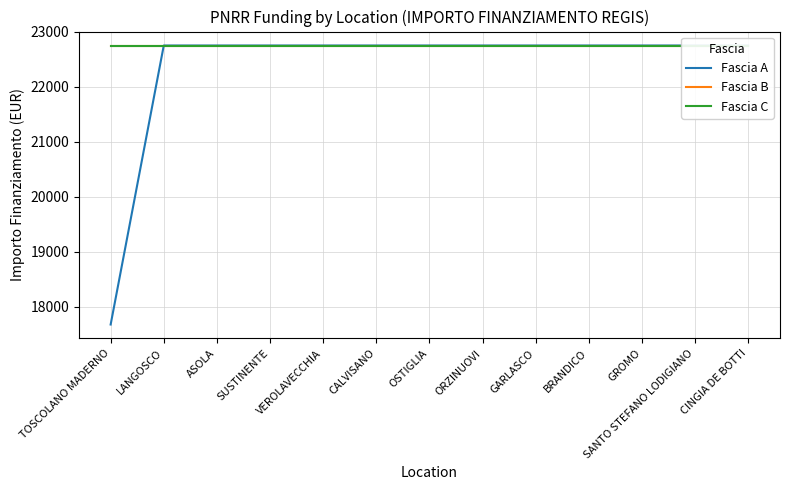

Read the Fascia A value at ASOLA.

22750.0